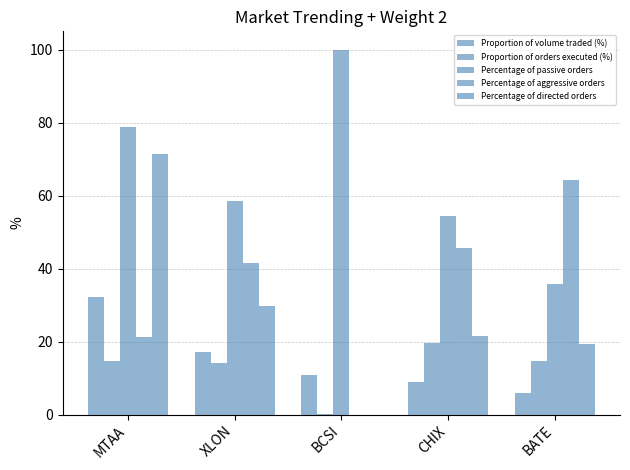

What is the label of the 2nd bar from the right?

CHIX